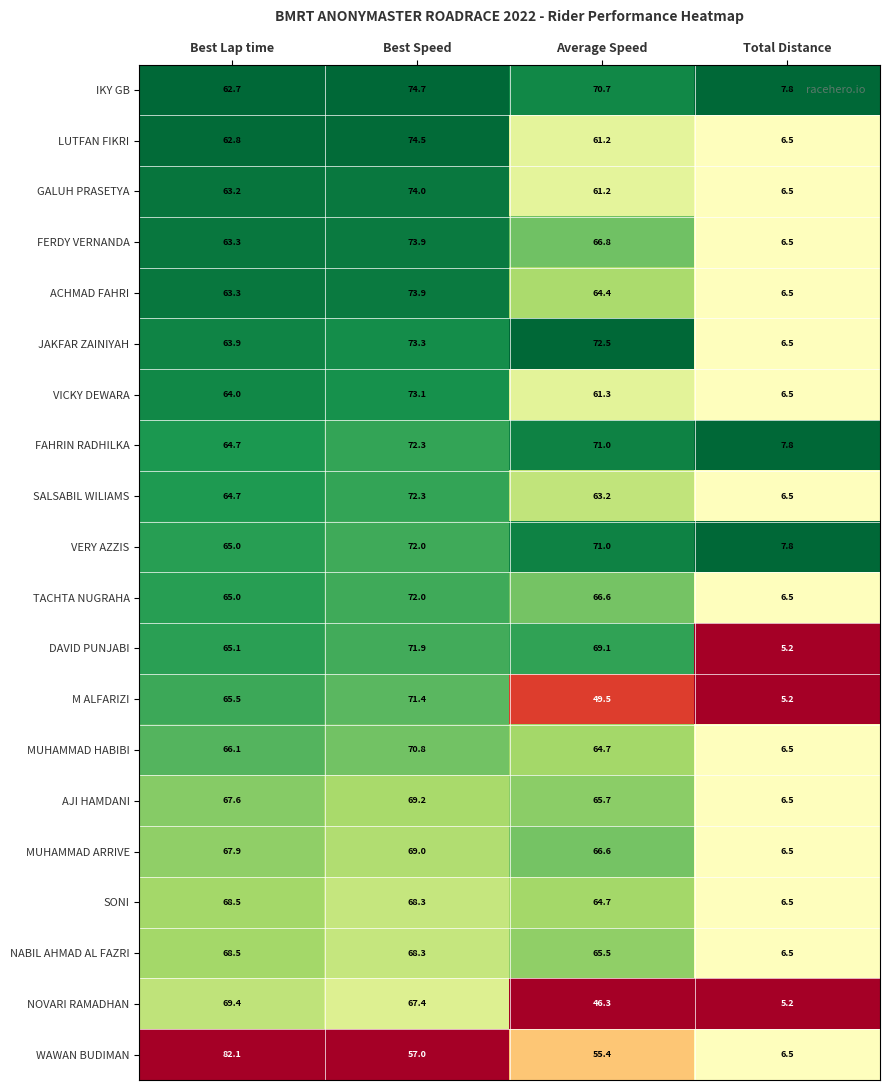

Which series has the widest spread of values?

WAWAN BUDIMAN